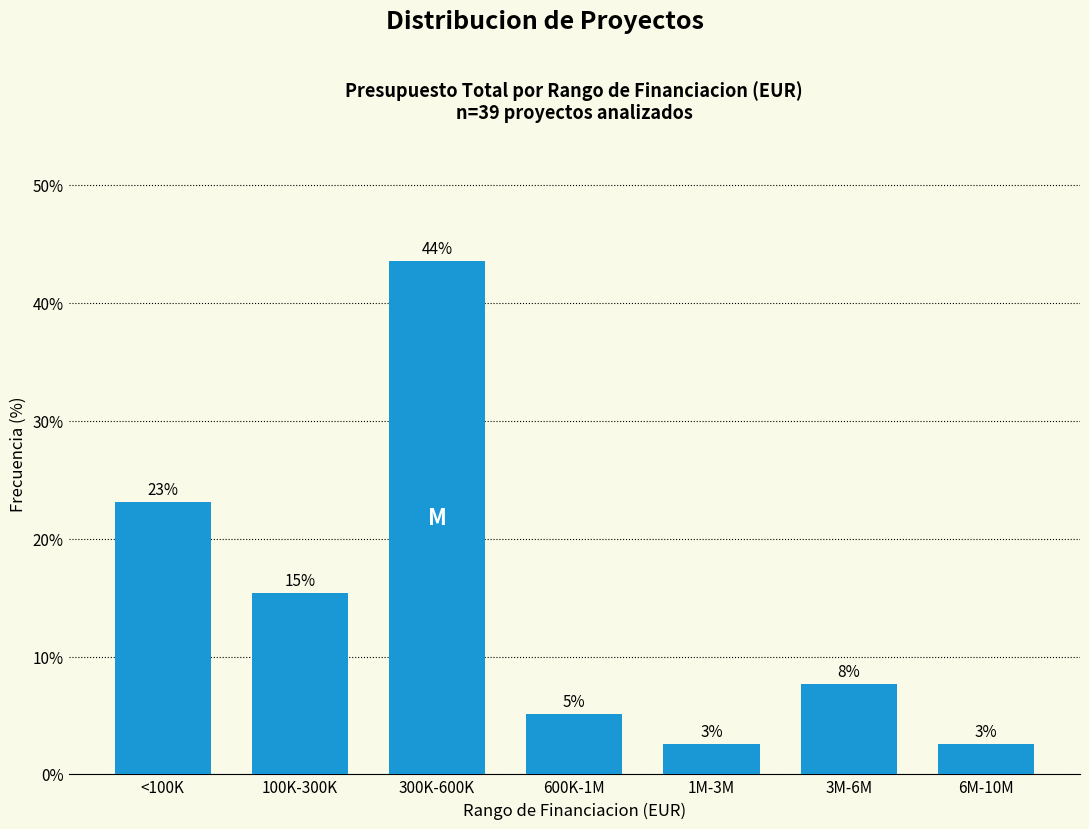

How many bars are there in total?

7